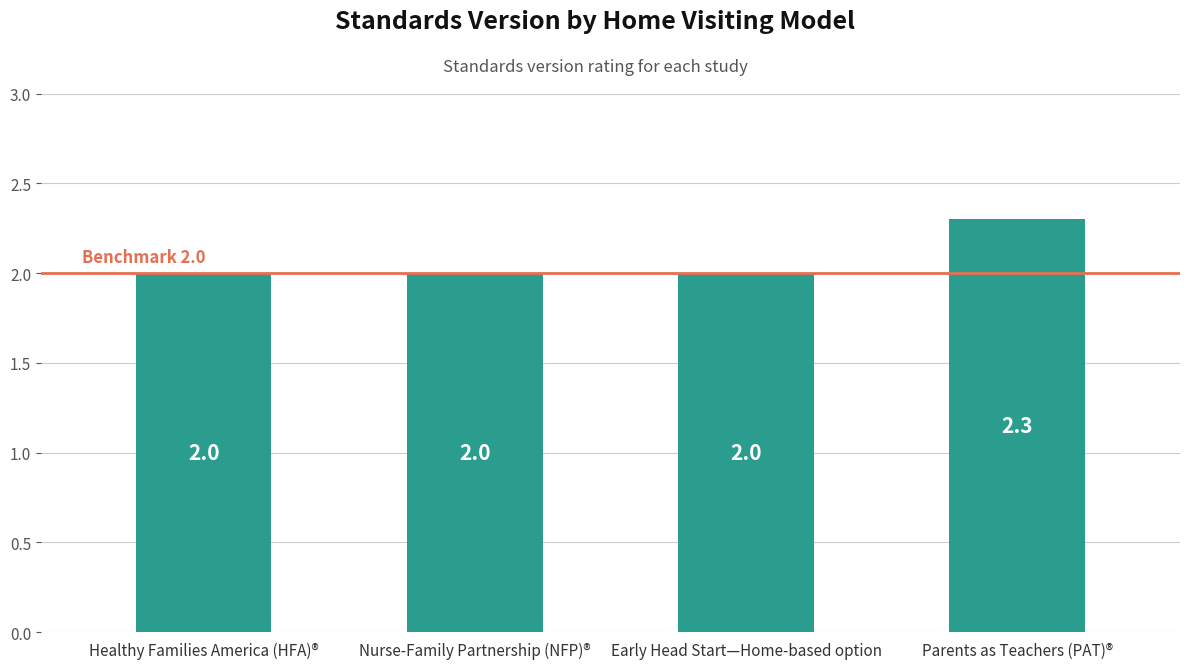

What value does the data have at Early Head Start—Home-based option?

2.0